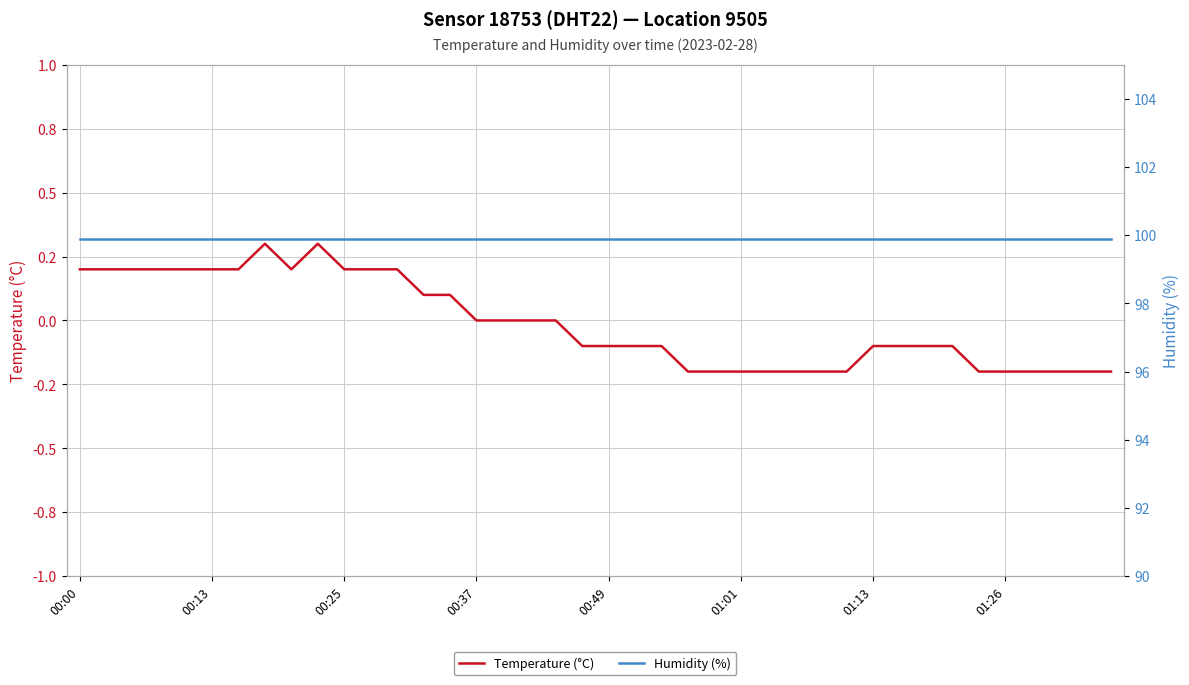

Rank the series at 36 from highest to lowest value.

Humidity (%), Temperature (°C)